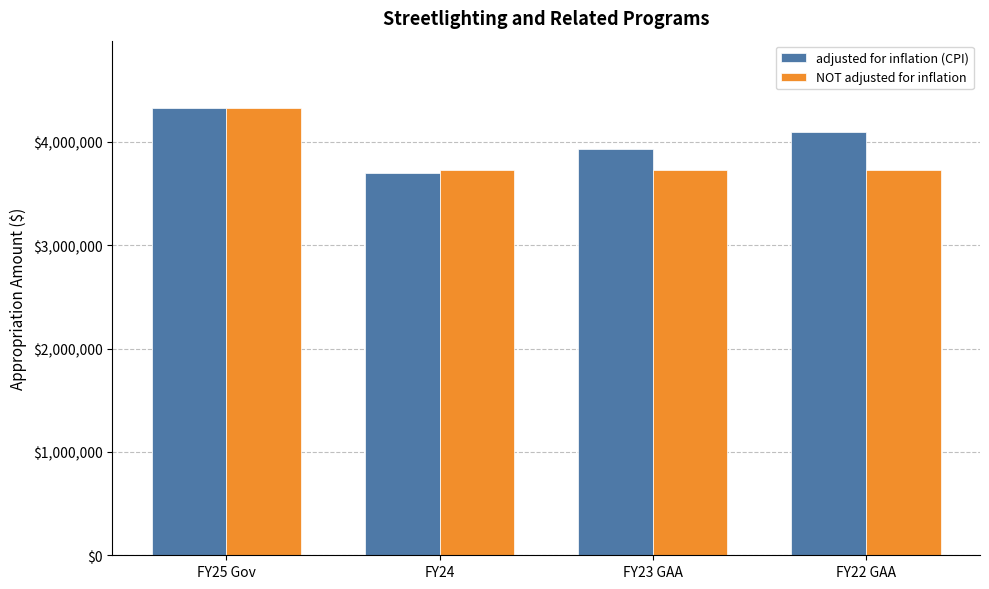

The value of adjusted for inflation (CPI) at FY24 is 5104232. True or false?

False